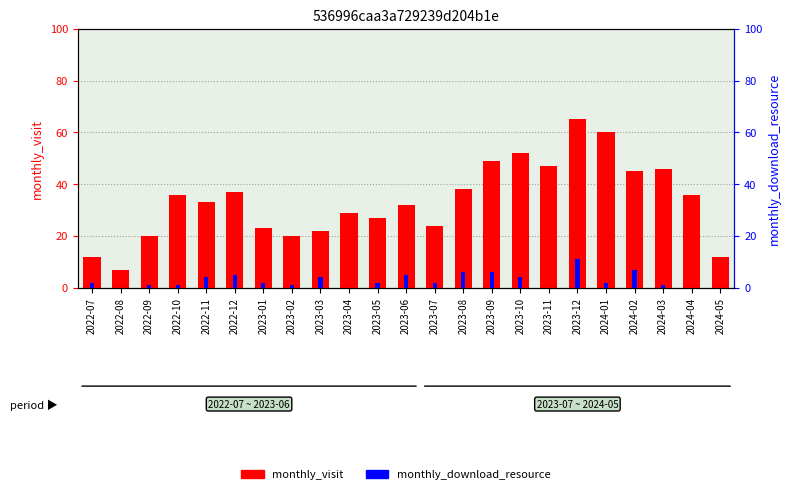

List the series in order of their overall mean, highest first.

monthly_visit, monthly_download_resource